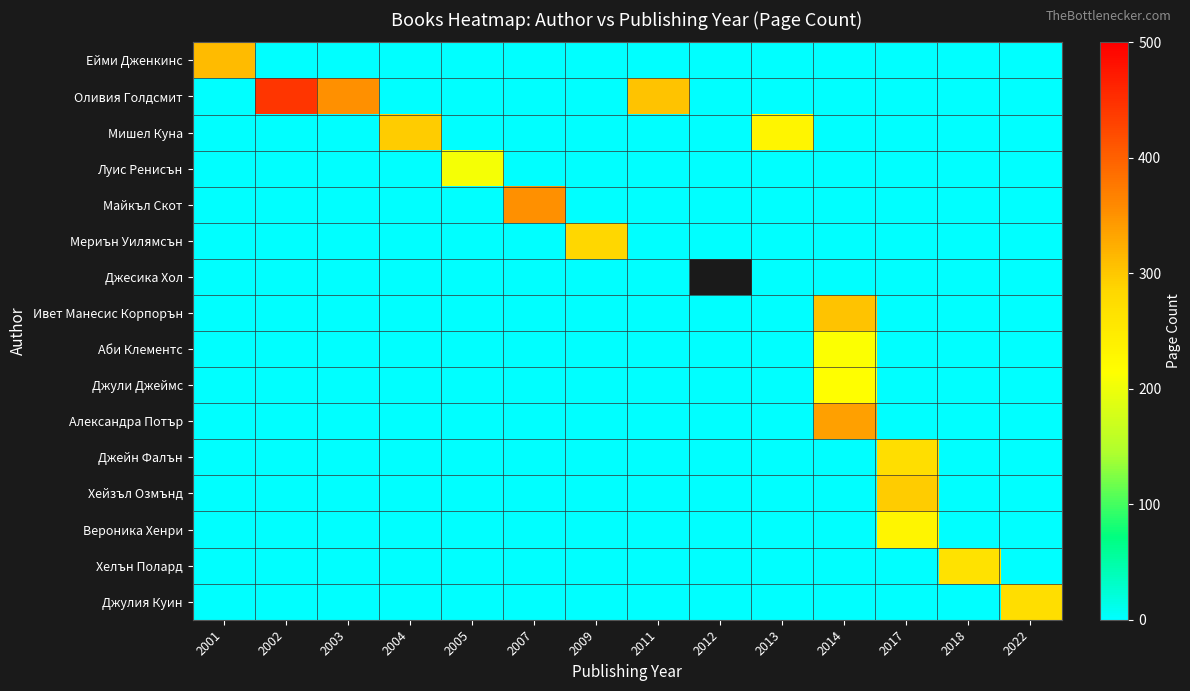

At which category does the chart reach its minimum across all series?

2002